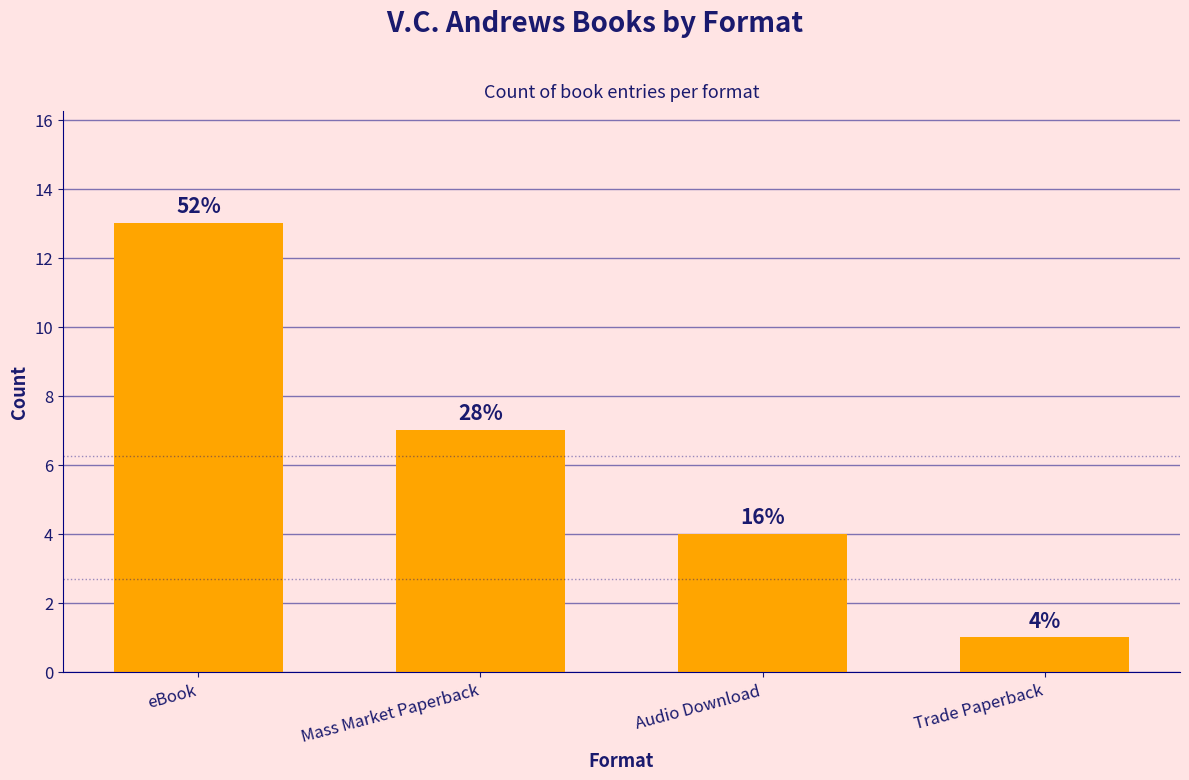

The value at Trade Paperback is 0. True or false?

False